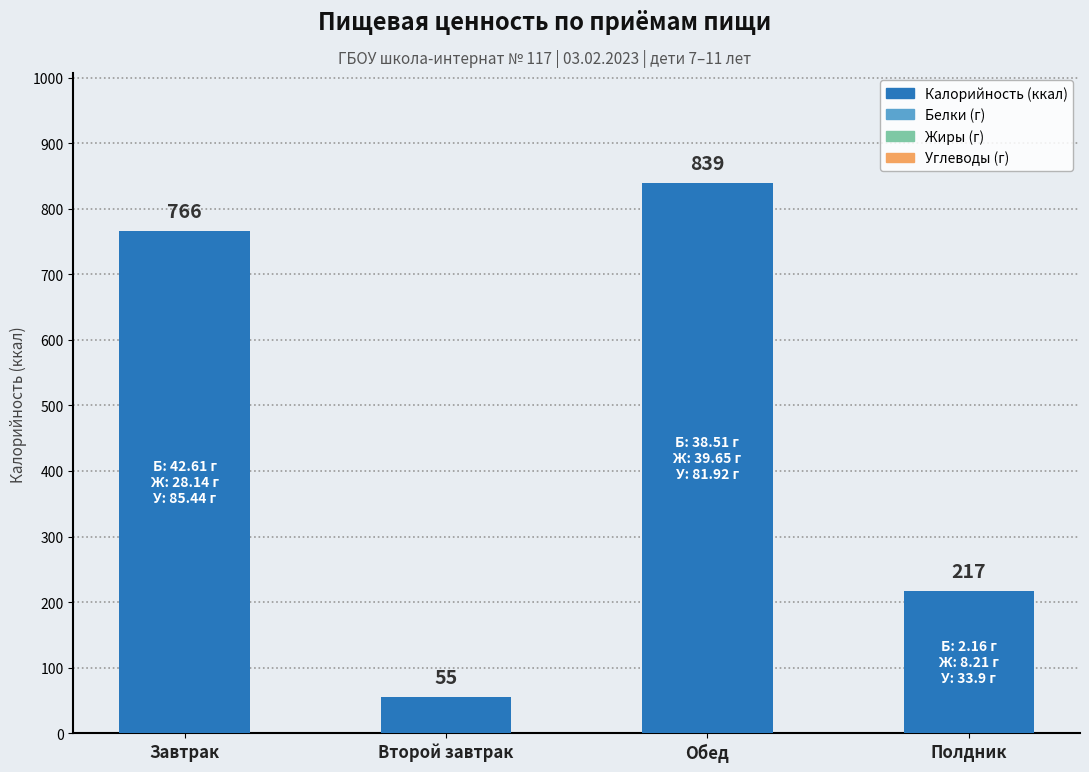

Reading right to left, extract all data points from this chart.

Полдник=217	Обед=839	Второй завтрак=55	Завтрак=766